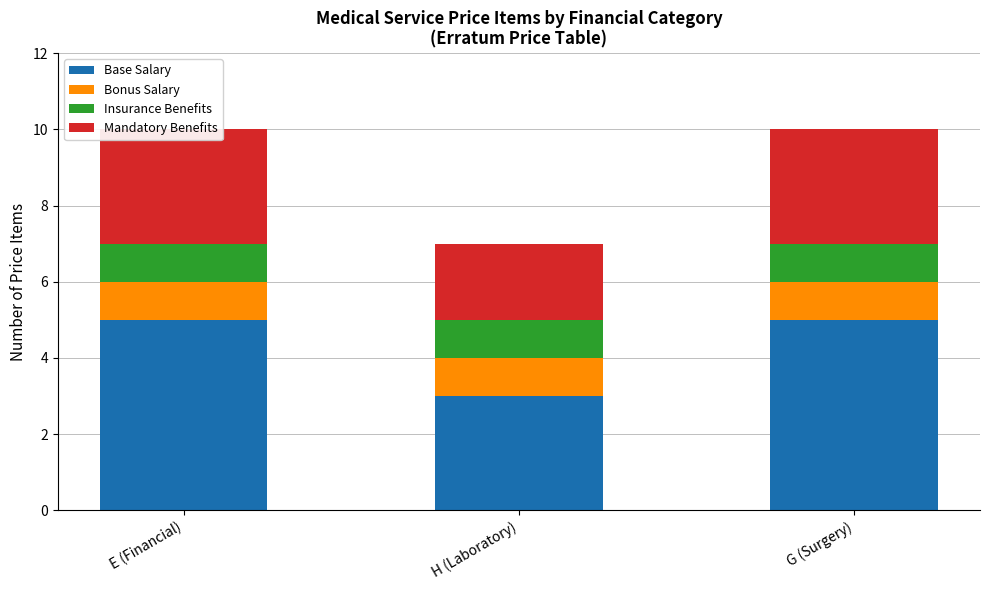

Which has a higher value, E (Financial) or H (Laboratory)?

E (Financial)